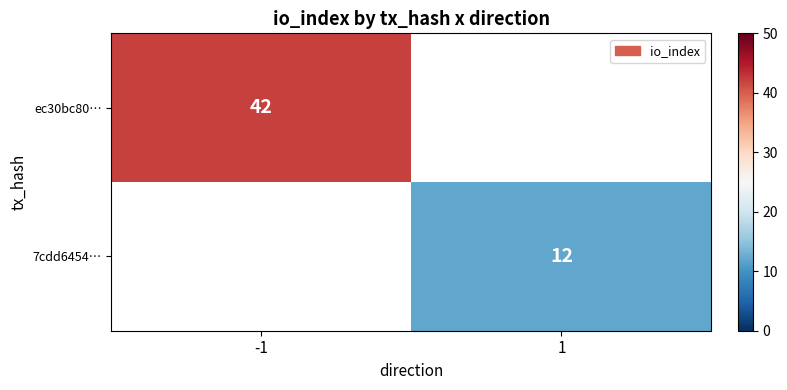

How many series are shown in this chart?

2